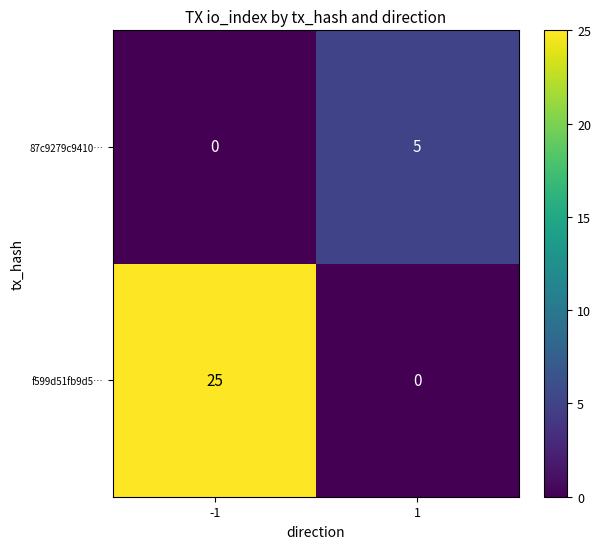

Reading left to right, extract all data points from this chart.

87c9279c9410…: 0	5
f599d51fb9d5…: 25	0